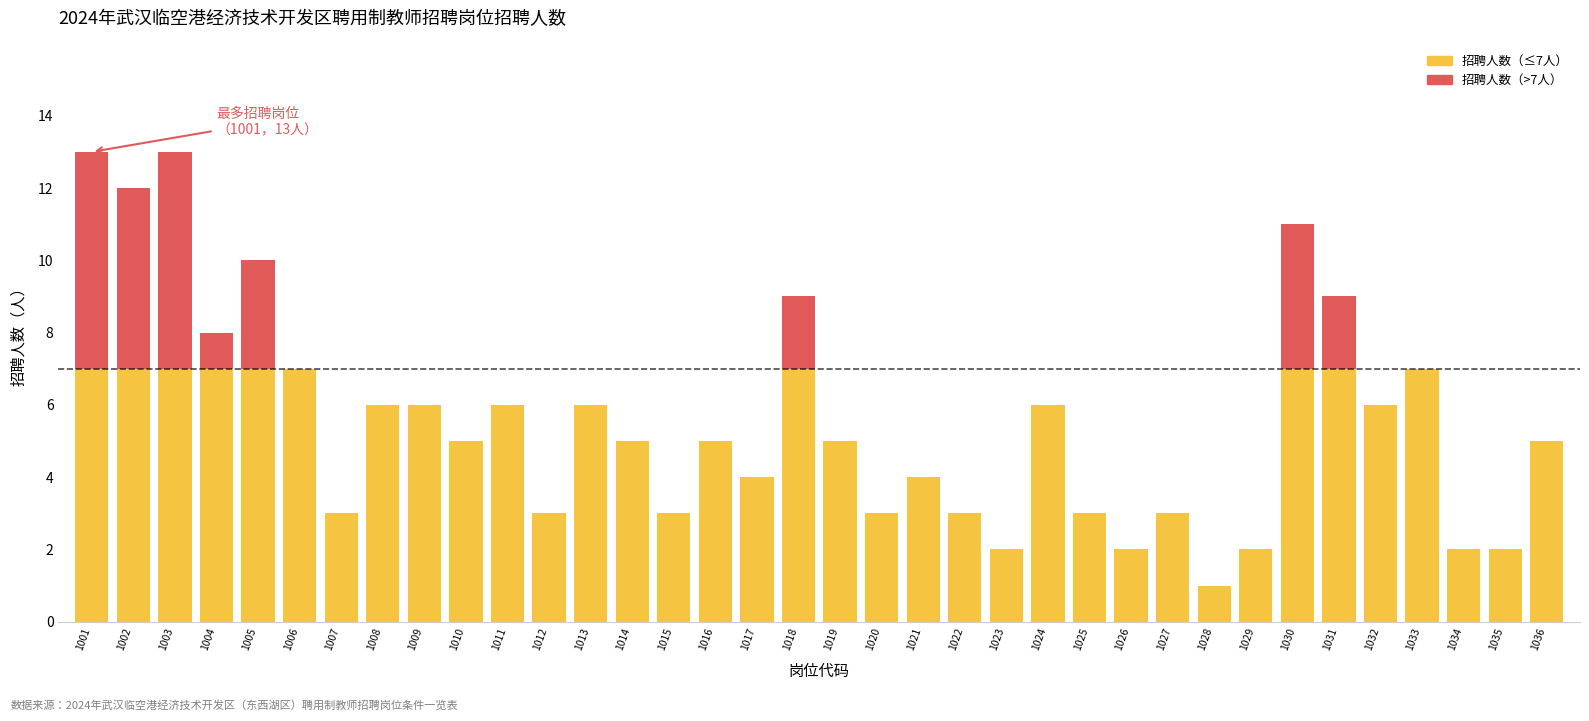

What is the total value across all series at 1015?

3